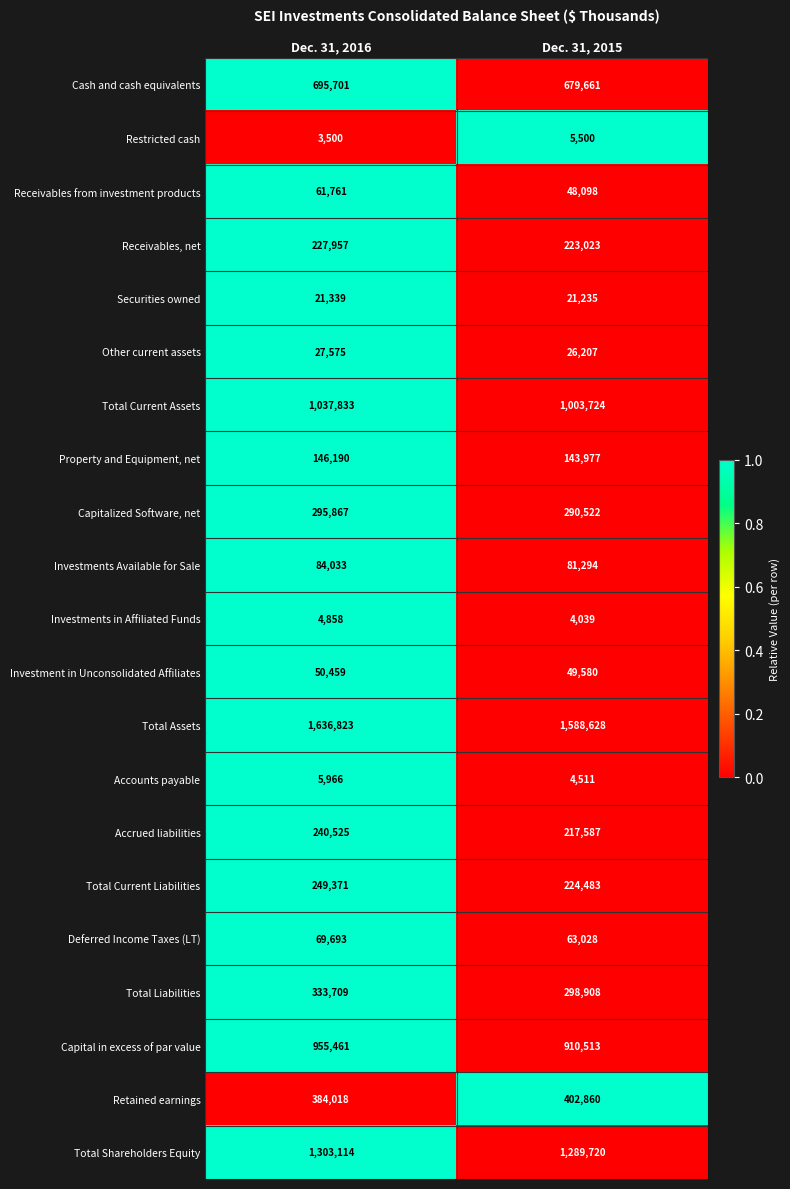

True or false: Other current assets has a value of 38892 at Dec. 31, 2015.

False